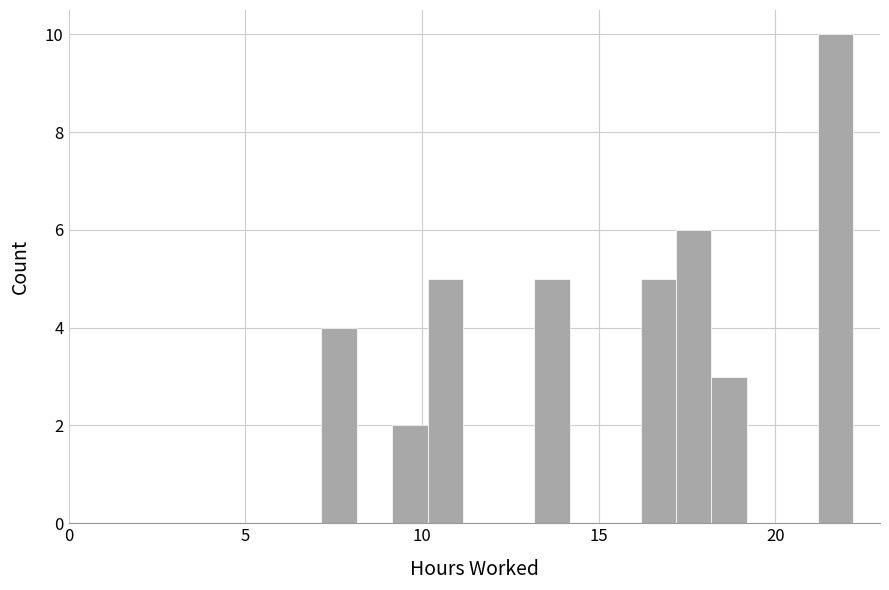

Around what value on the x-axis is the tallest bar? Give the approximate position of its centre, as read against the axis.

21.5